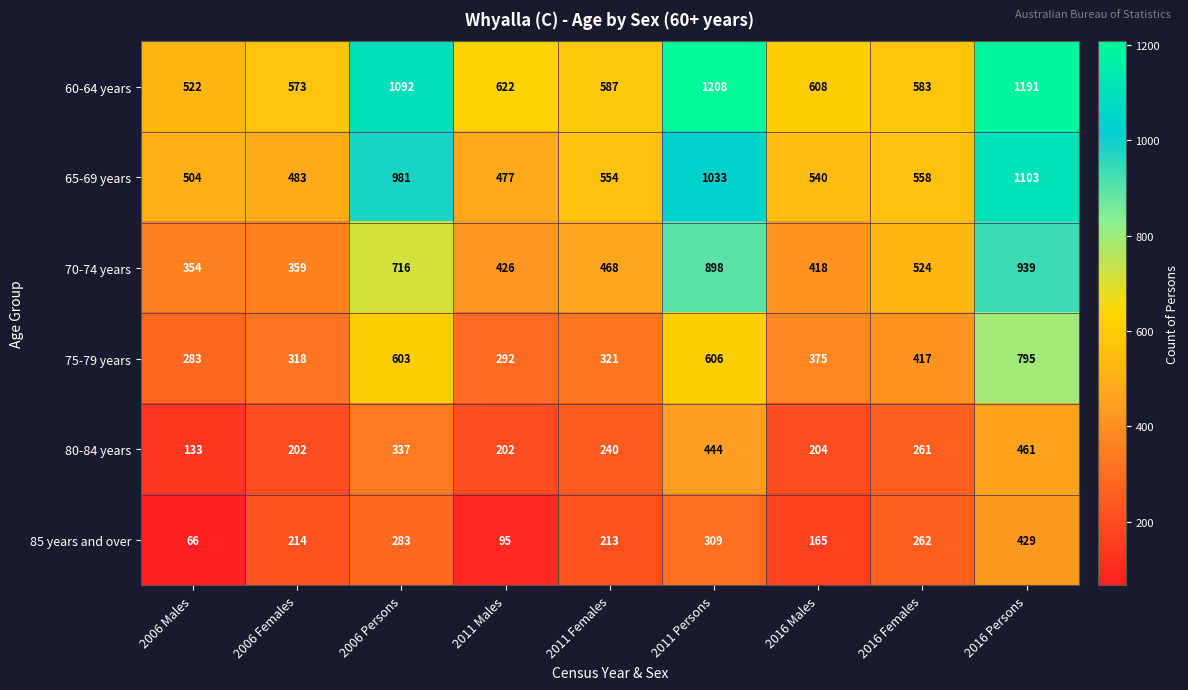

Between 2006 Females and 2011 Females, which series saw the biggest shift?

70-74 years